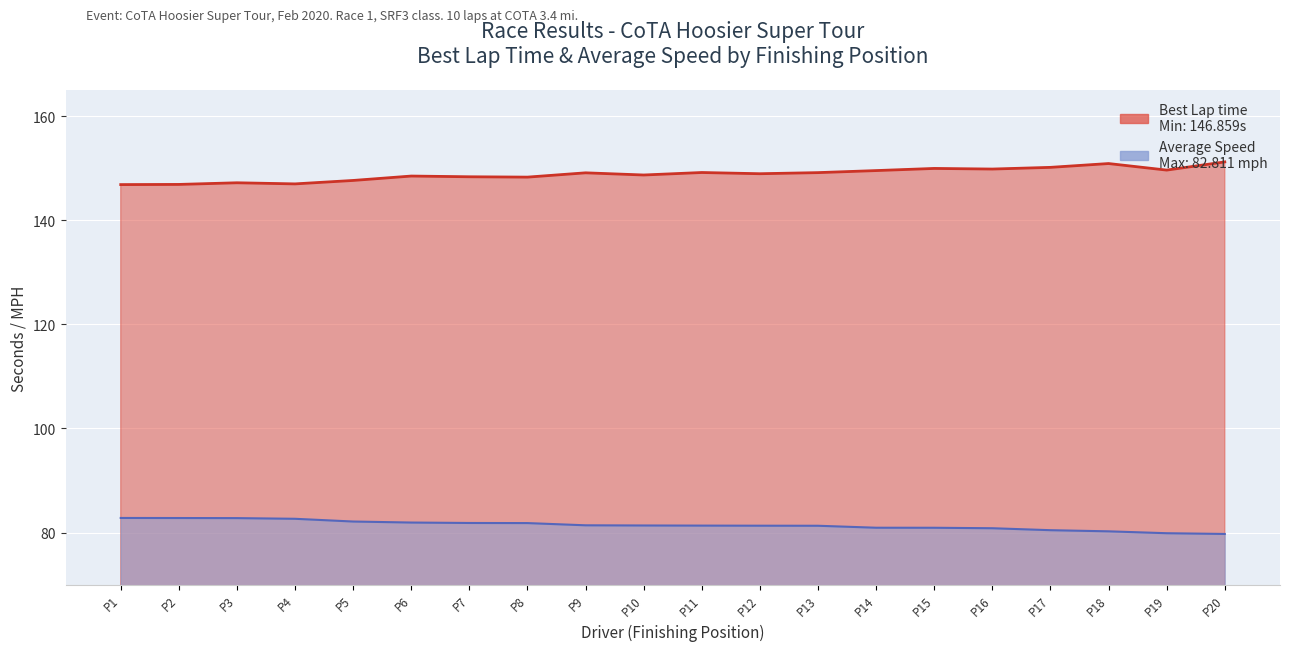

Is it true that Best Lap time equals 226.1 at P4?

False